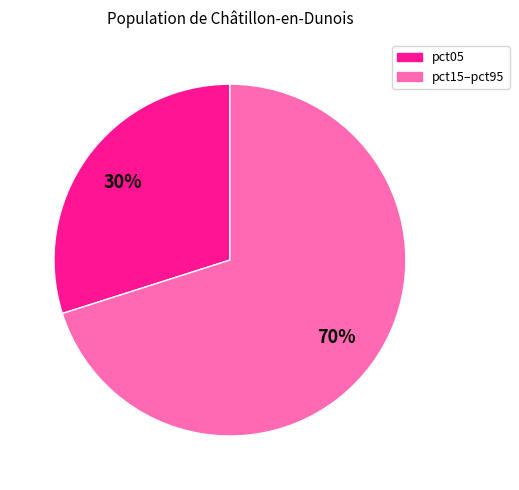

To the nearest percent, what is the average slice percentage?

50%